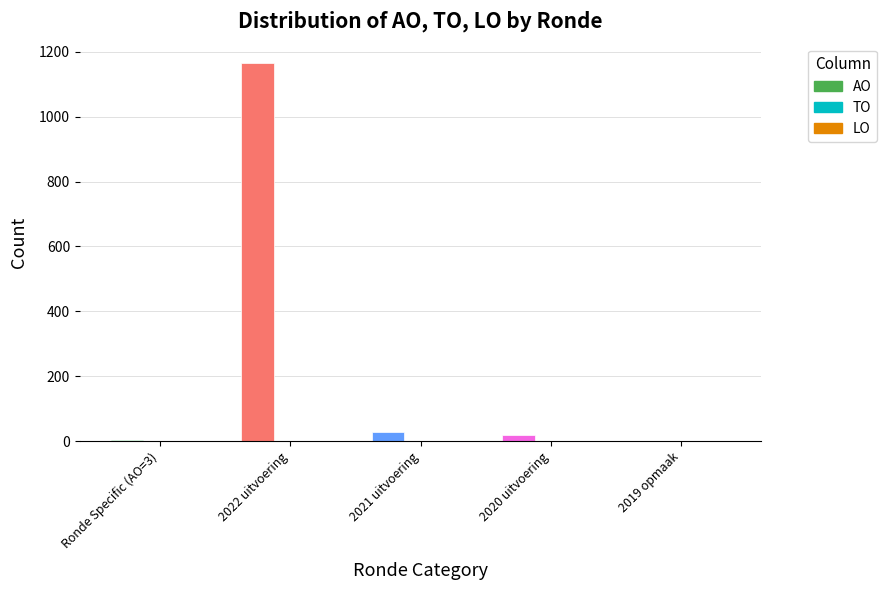

The chart shows a value of 1167 at 2022 uitvoering. True or false?

True